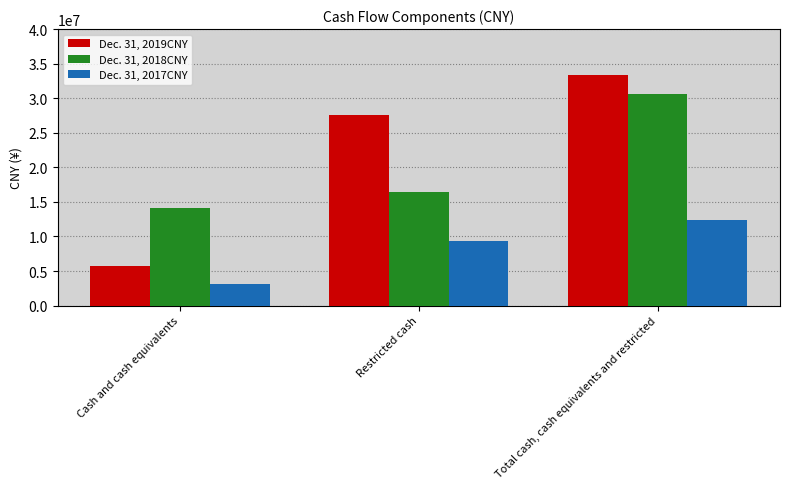

Is it true that Dec. 31, 2018CNY equals 16379364 at Restricted cash?

True